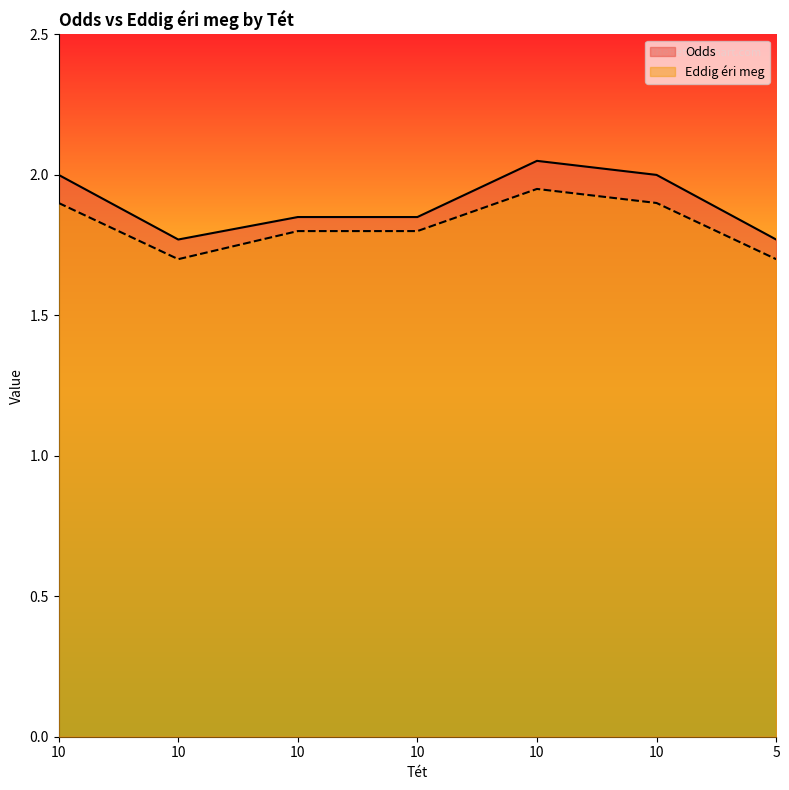

True or false: Odds and Eddig éri meg cross at least once.

False